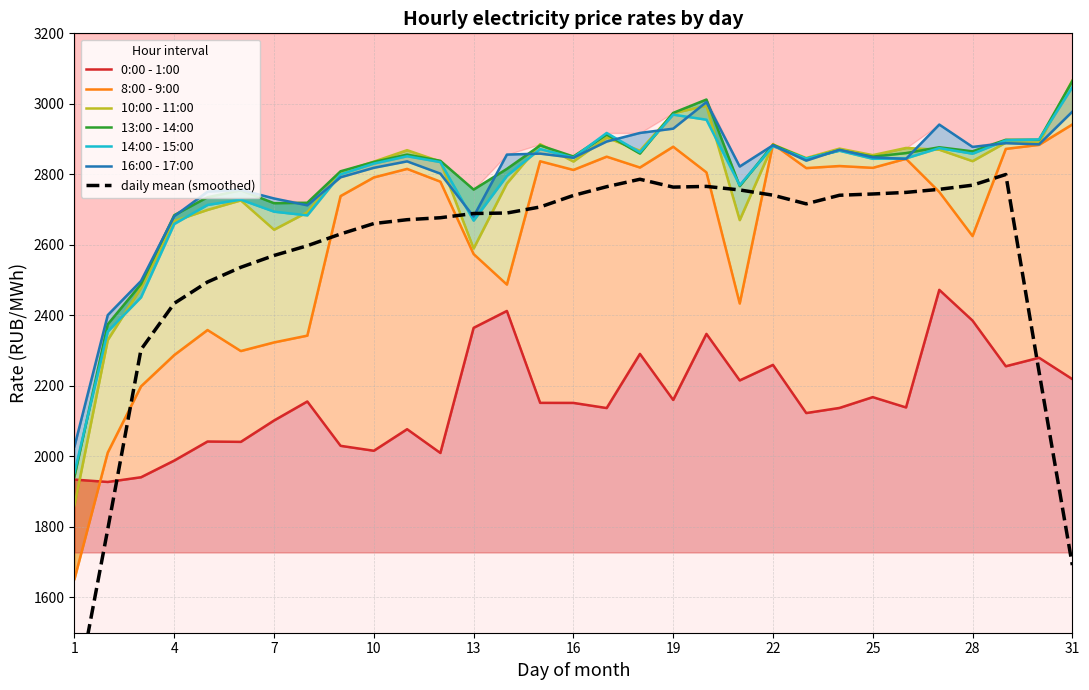

List the series in order of their peak value, lowest first.

0:00 - 1:00, 8:00 - 9:00, 16:00 - 17:00, 14:00 - 15:00, 13:00 - 14:00, 10:00 - 11:00